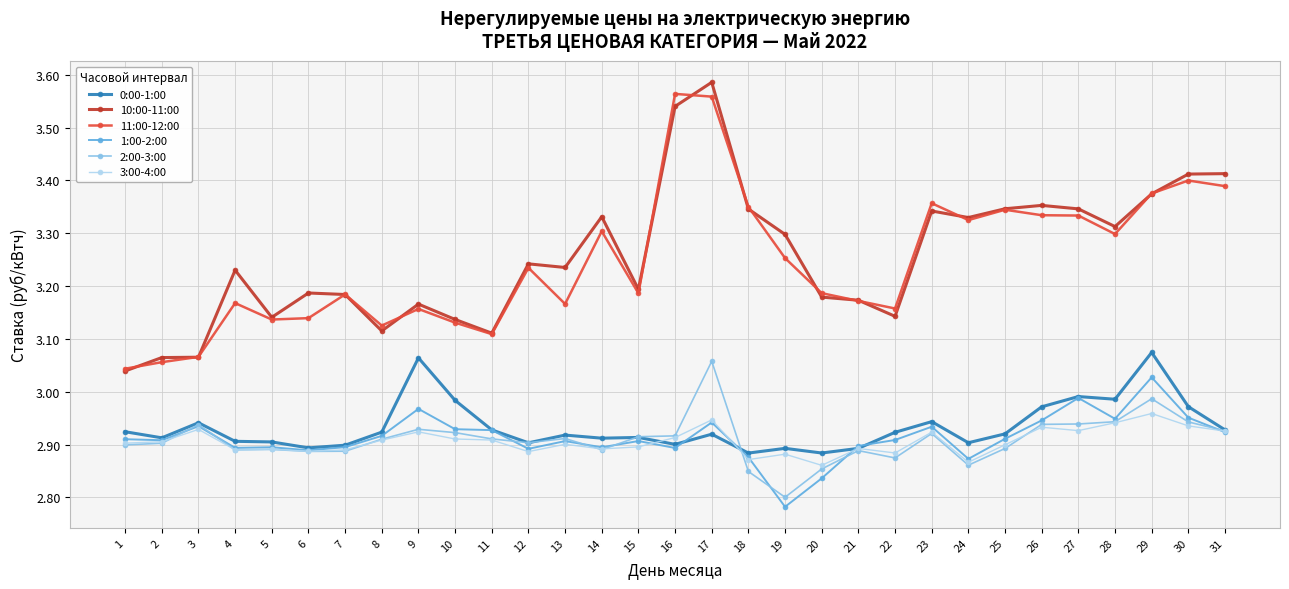

The 3:00-4:00 series shows 2.9 at 30. True or false?

True